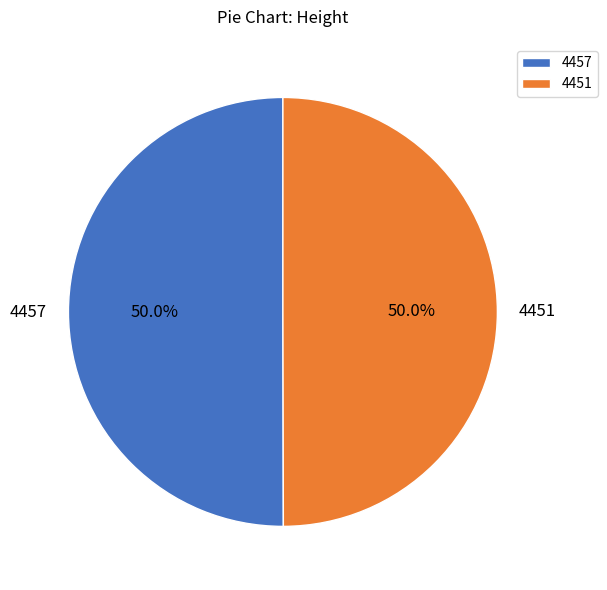

Count the number of slices in the pie.

2